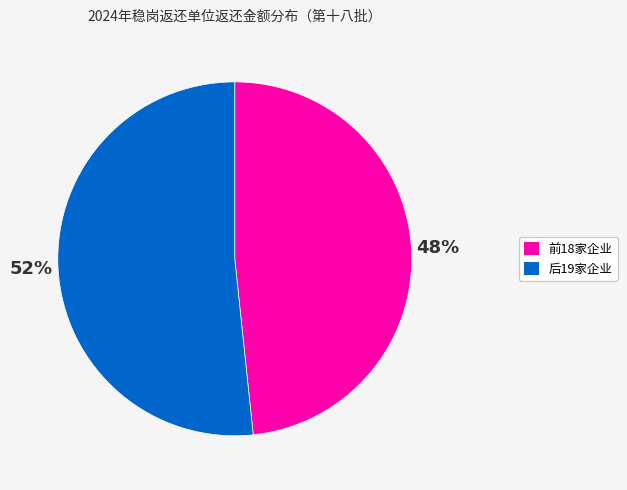

To the nearest percent, what is the average slice percentage?

50%